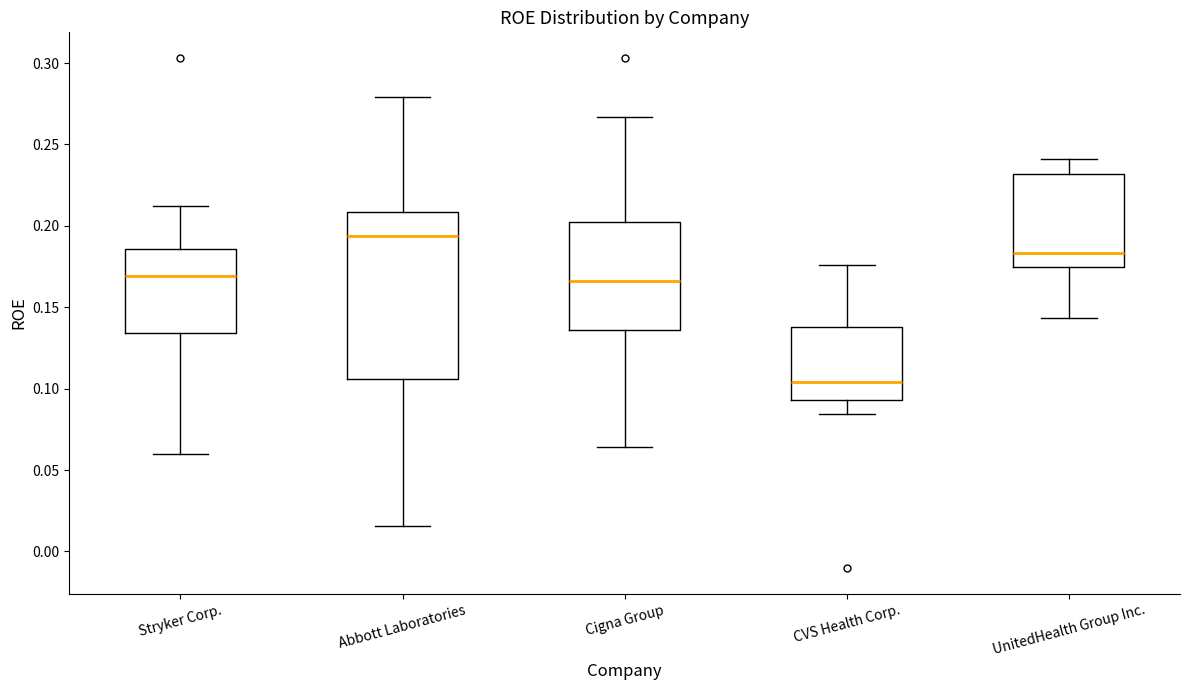

Where is the lower edge of the box for CVS Health Corp. on the y-axis? The values are not printed on the chart, so give them approximately, as read against the axis.

0.095